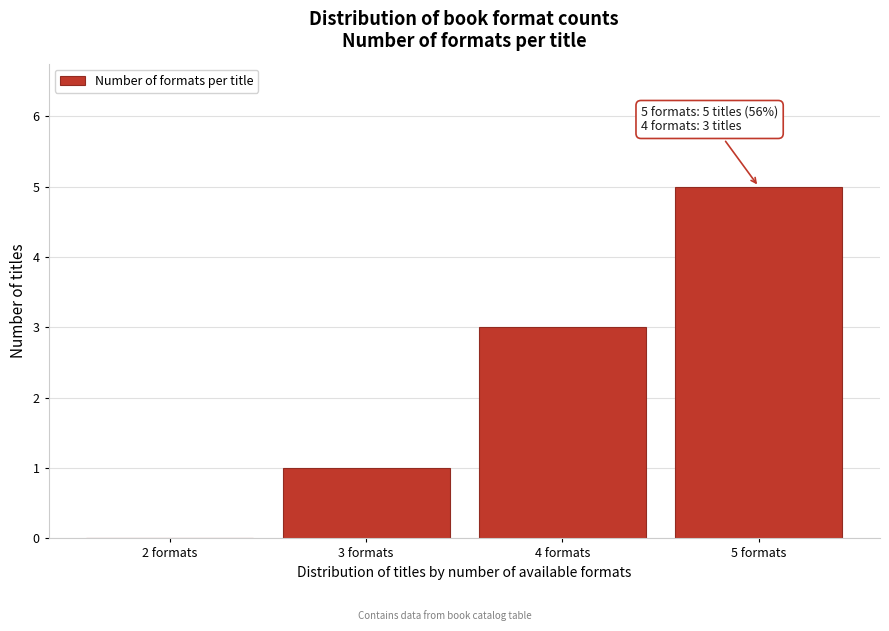

Reading left to right, list all the values displayed in this chart.

2 formats=0	3 formats=1	4 formats=3	5 formats=5